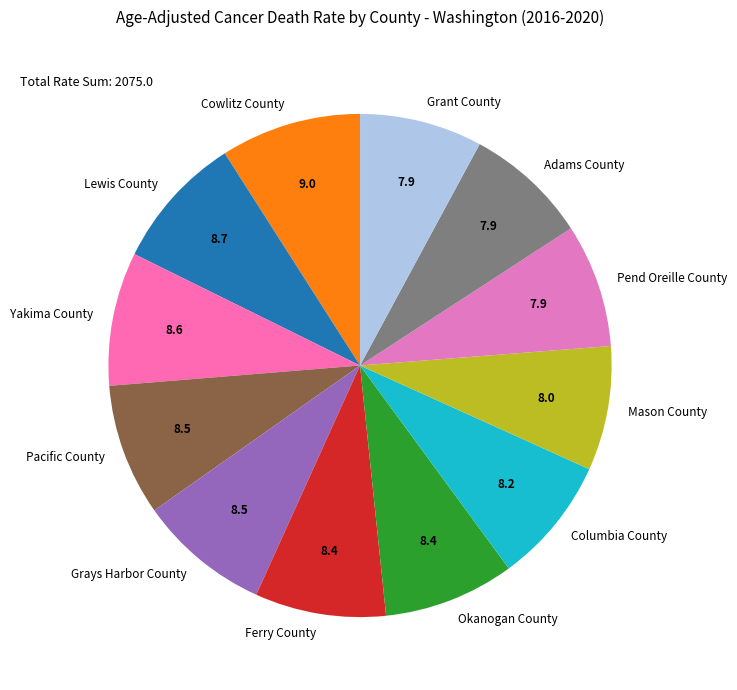

Is the sum of Mason County and Columbia County greater than half?

No